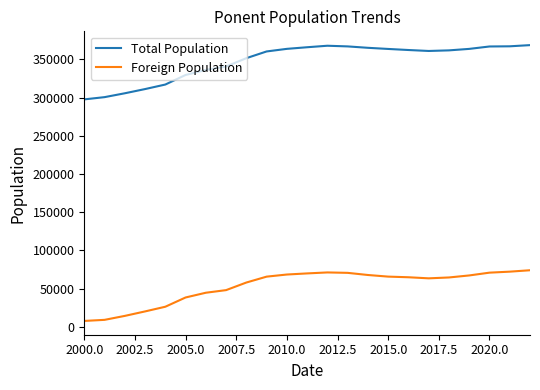

True or false: Foreign Population and Total Population intersect in this chart.

False